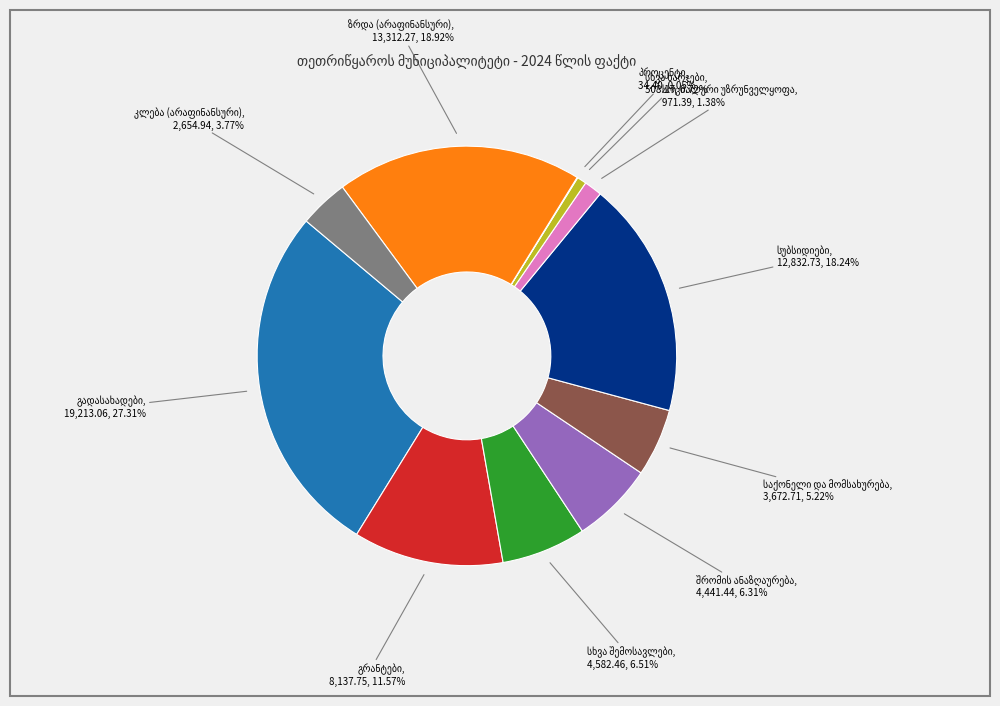

Does any single category account for the majority?

No